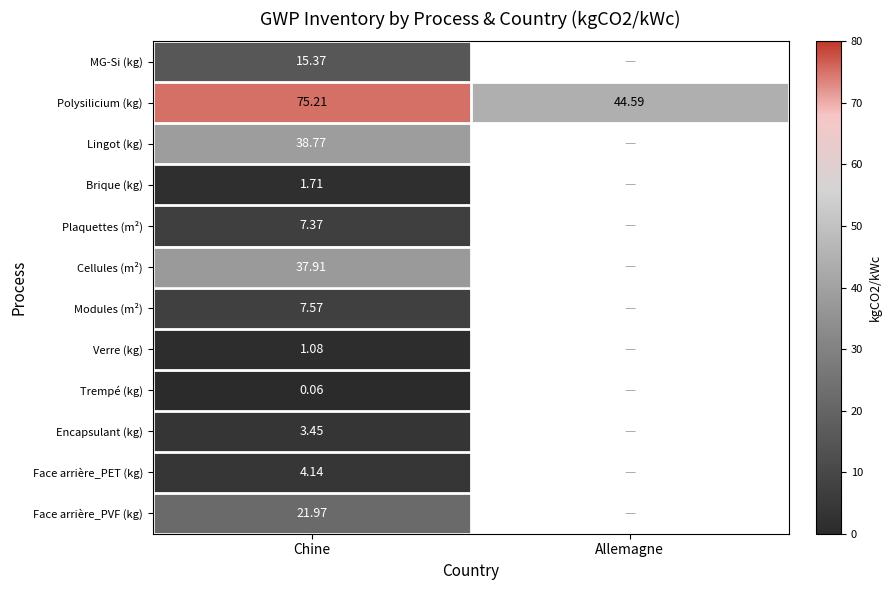

At Chine, list the series in order from largest to smallest.

Polysilicium (kg), Lingot (kg), Cellules (m²), Face arrière_PVF (kg), MG-Si (kg), Modules (m²), Plaquettes (m²), Face arrière_PET (kg), Encapsulant (kg), Brique (kg), Verre (kg), Trempé (kg)